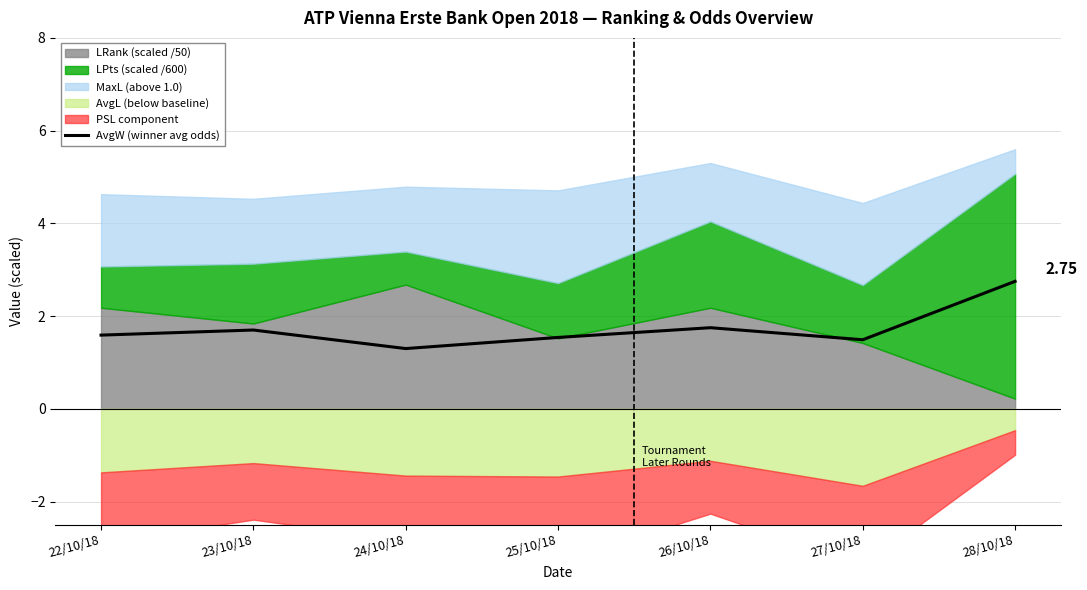

How many interior local valleys (lower than both neighbors) does the data have?

2